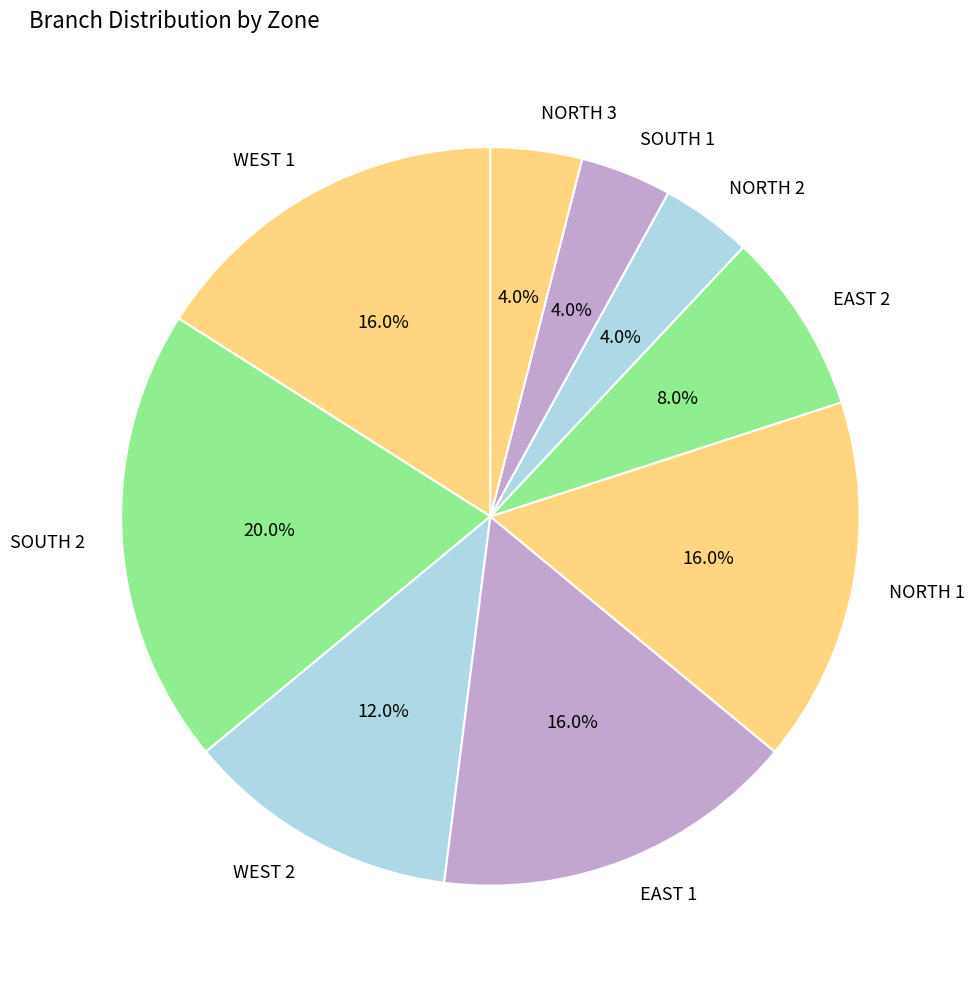

Does any single category account for the majority?

No